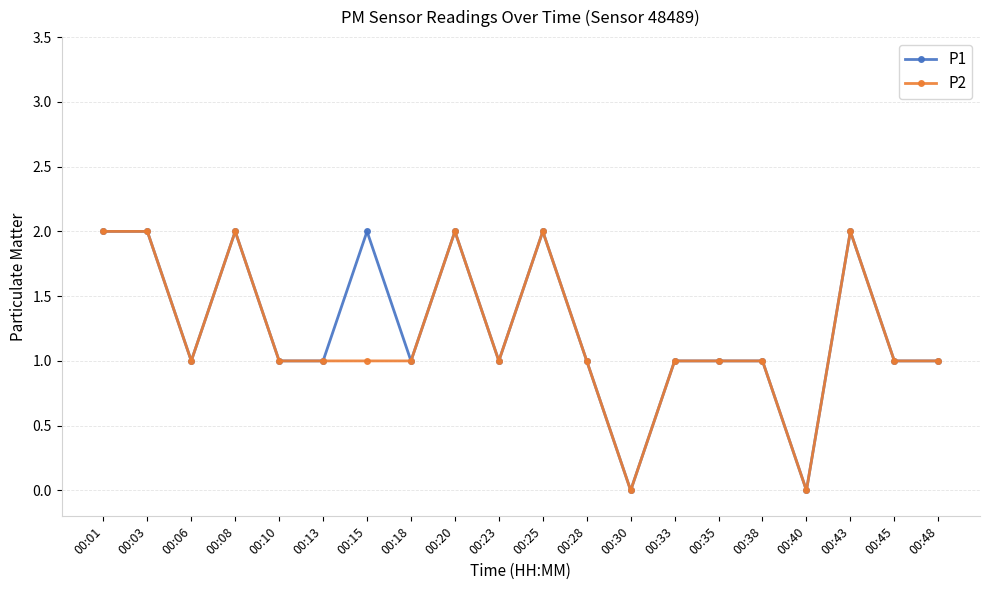

Count the number of data series in this chart.

2